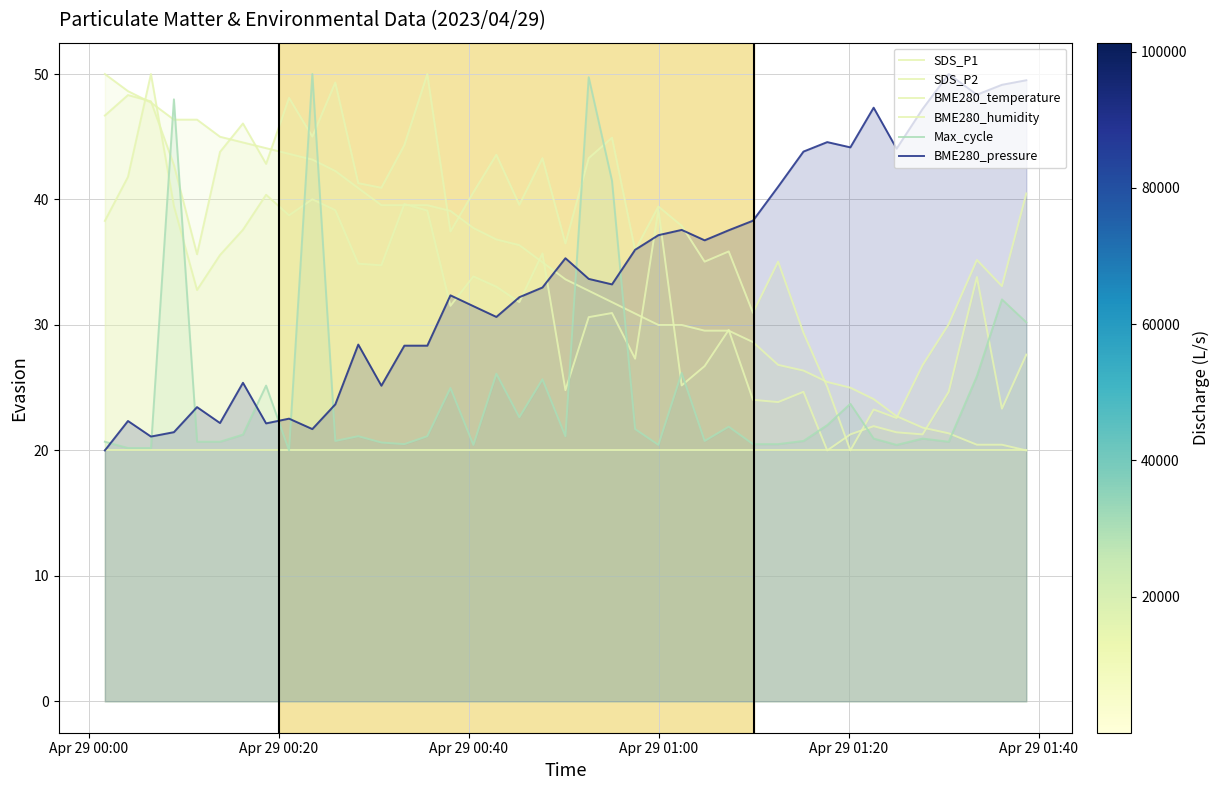

Which series has the widest spread of values?

SDS_P1